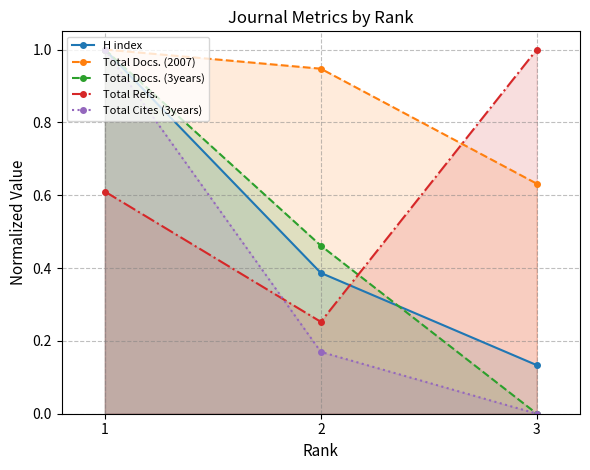

How many lines are shown in the chart?

5